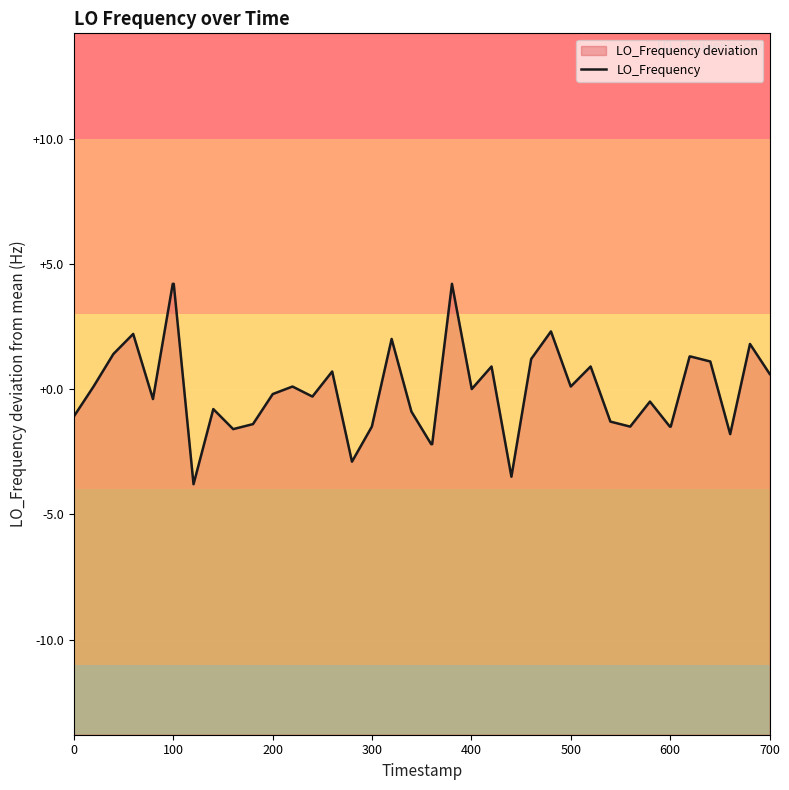

The value at 10 is -2.5. True or false?

False